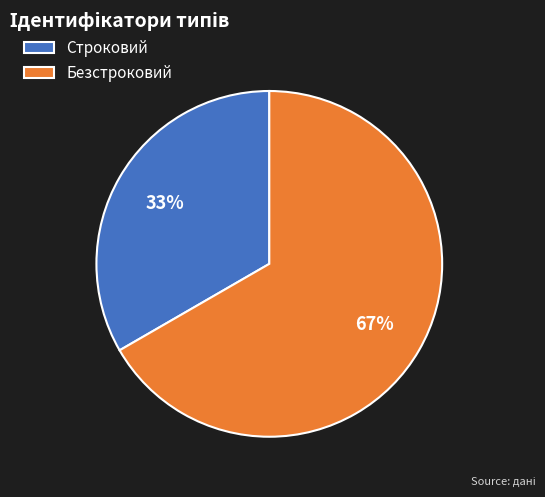

To the nearest percent, what is the combined percentage of Строковий and Безстроковий?

100%